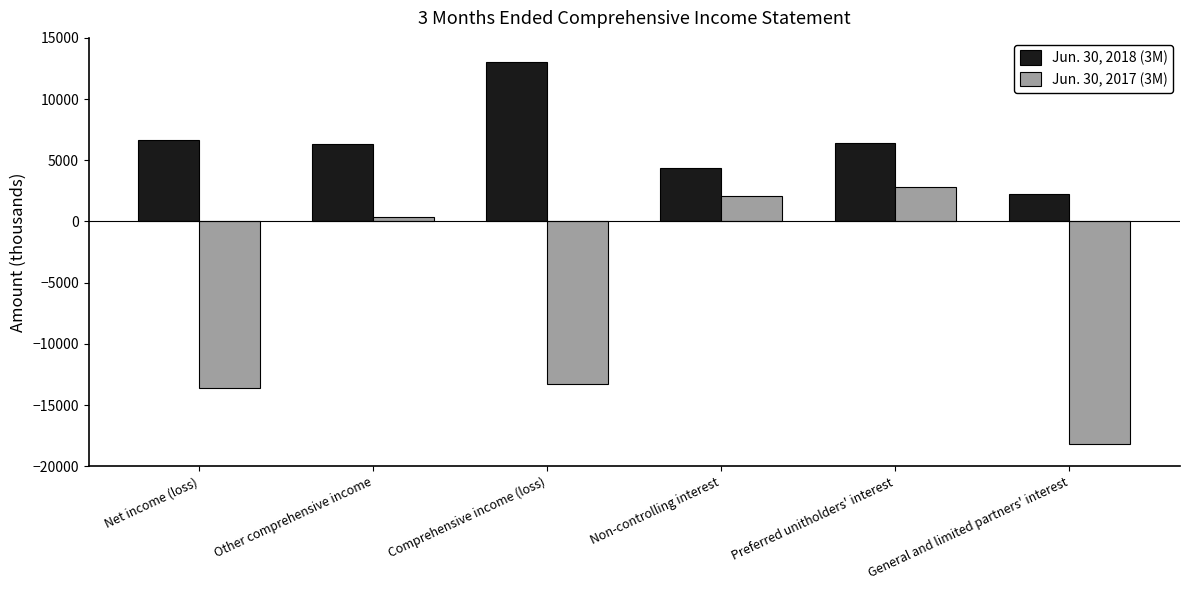

What is the difference between the maximum and minimum values in the Jun. 30, 2018 (3M) series?

10834